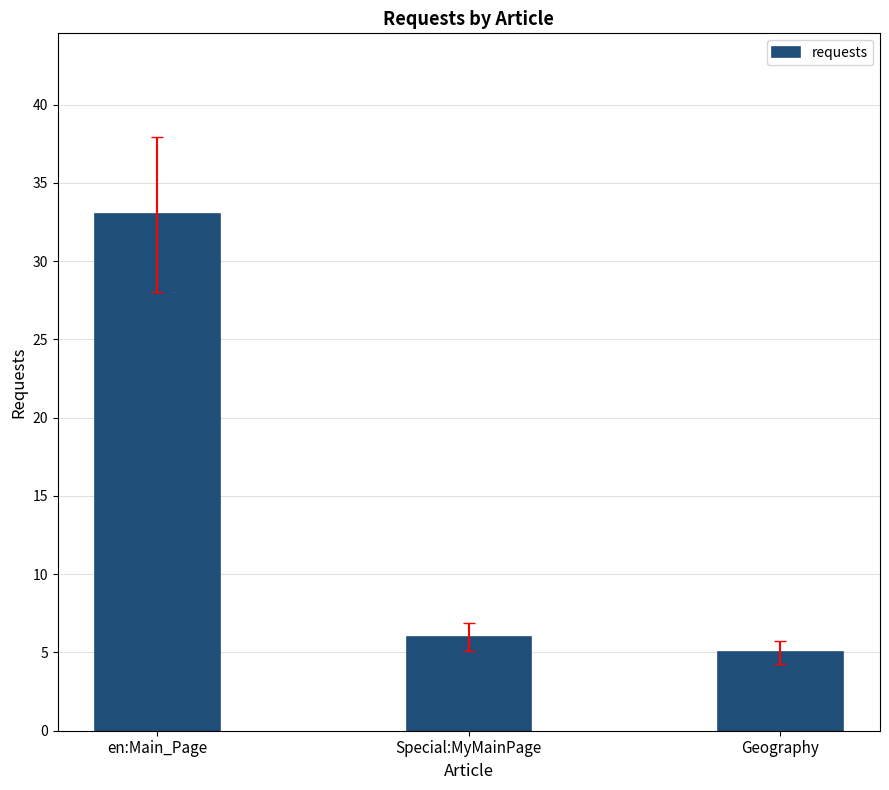

How many values are below 6?

1